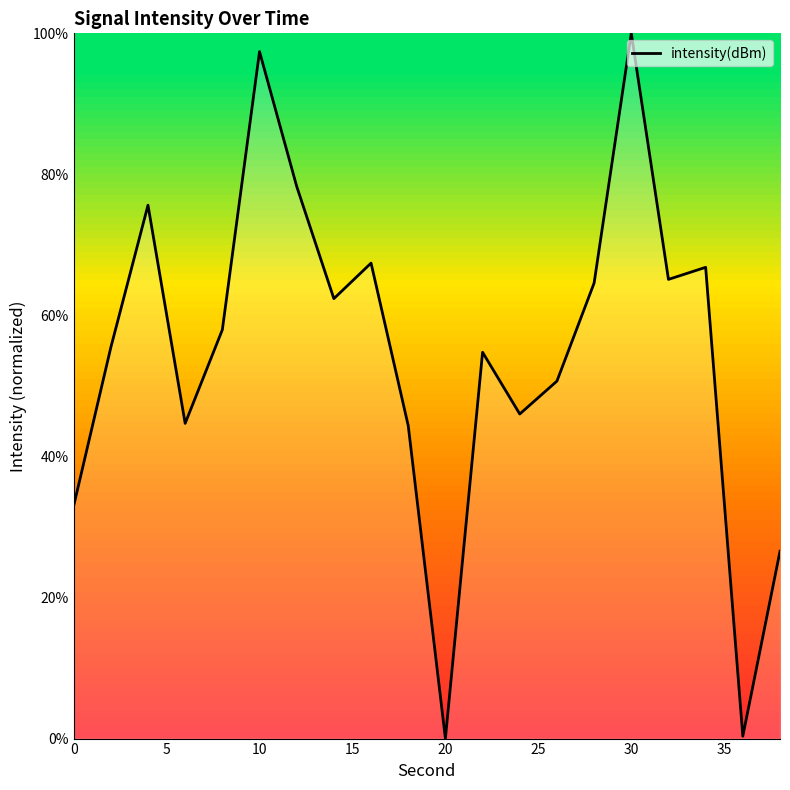

Is this an area chart (filled region under the line)?

No